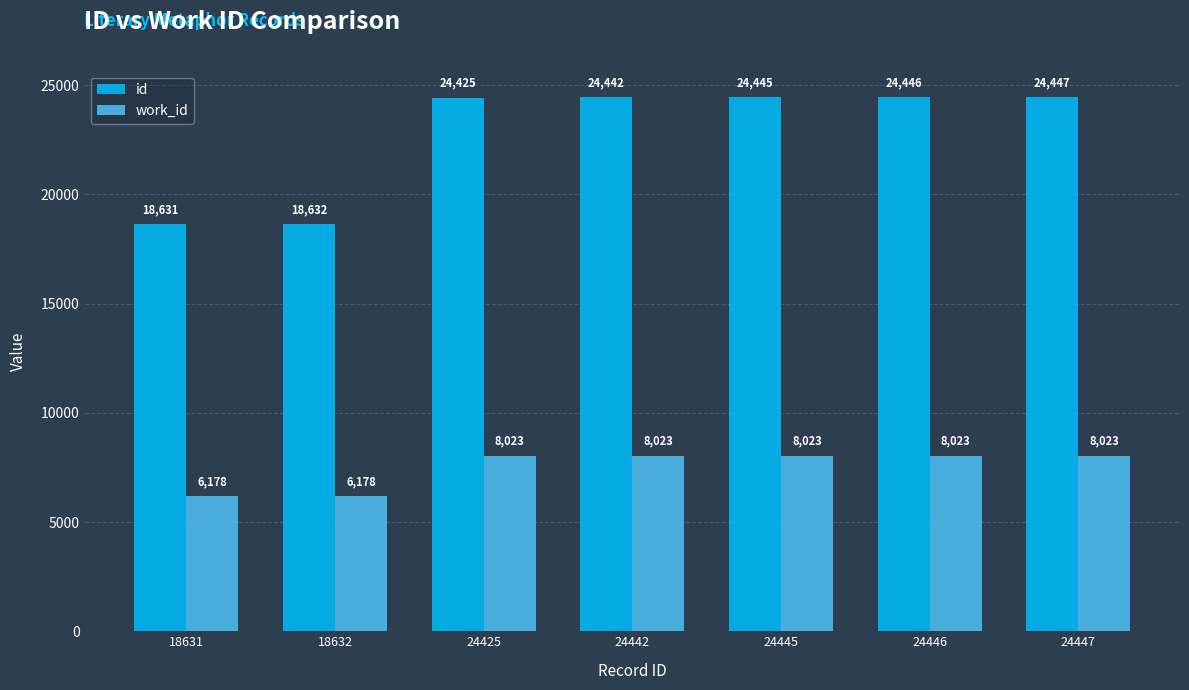

What are all the series names shown in the legend?

id, work_id